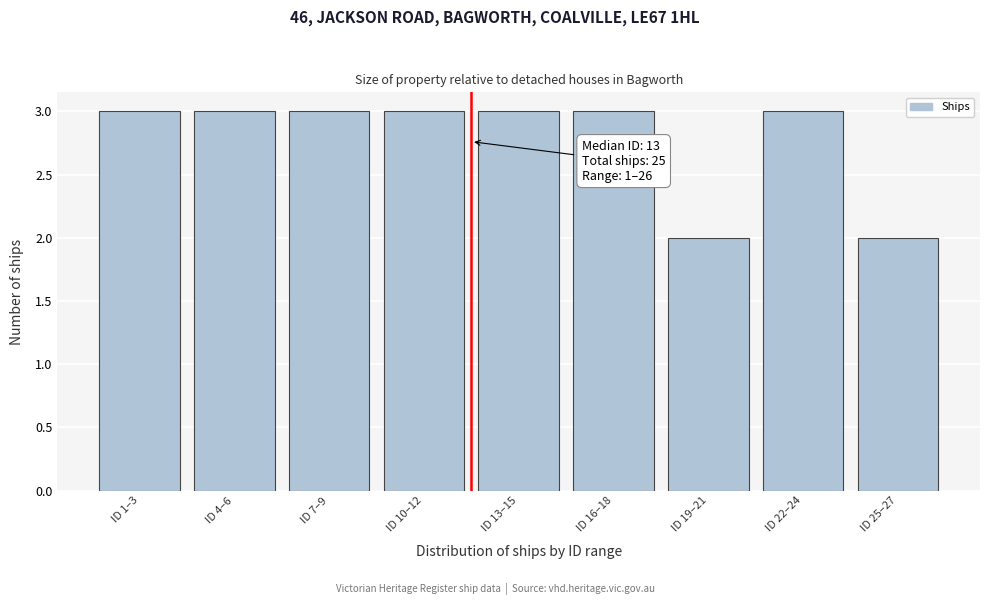

Reading left to right, extract all data points from this chart.

ID 1–3=3	ID 4–6=3	ID 7–9=3	ID 10–12=3	ID 13–15=3	ID 16–18=3	ID 19–21=2	ID 22–24=3	ID 25–27=2